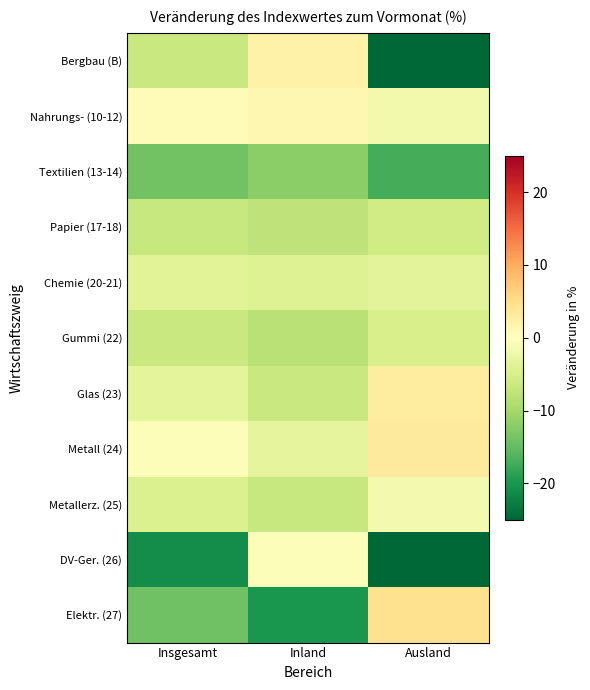

At which category is the sum across all series the highest?

Inland